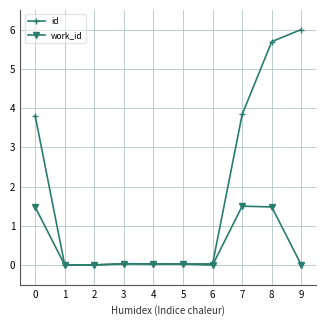

The value of work_id at 0 is 2.6. True or false?

False